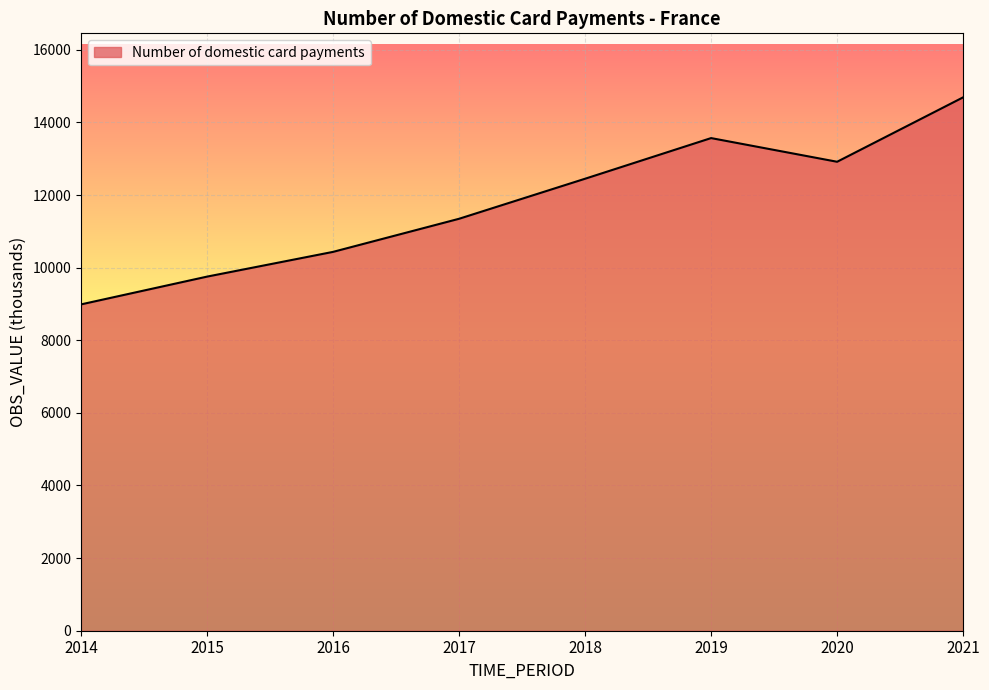

Approximately how many times larger is the value at 2021 compared to 2014?

1.6